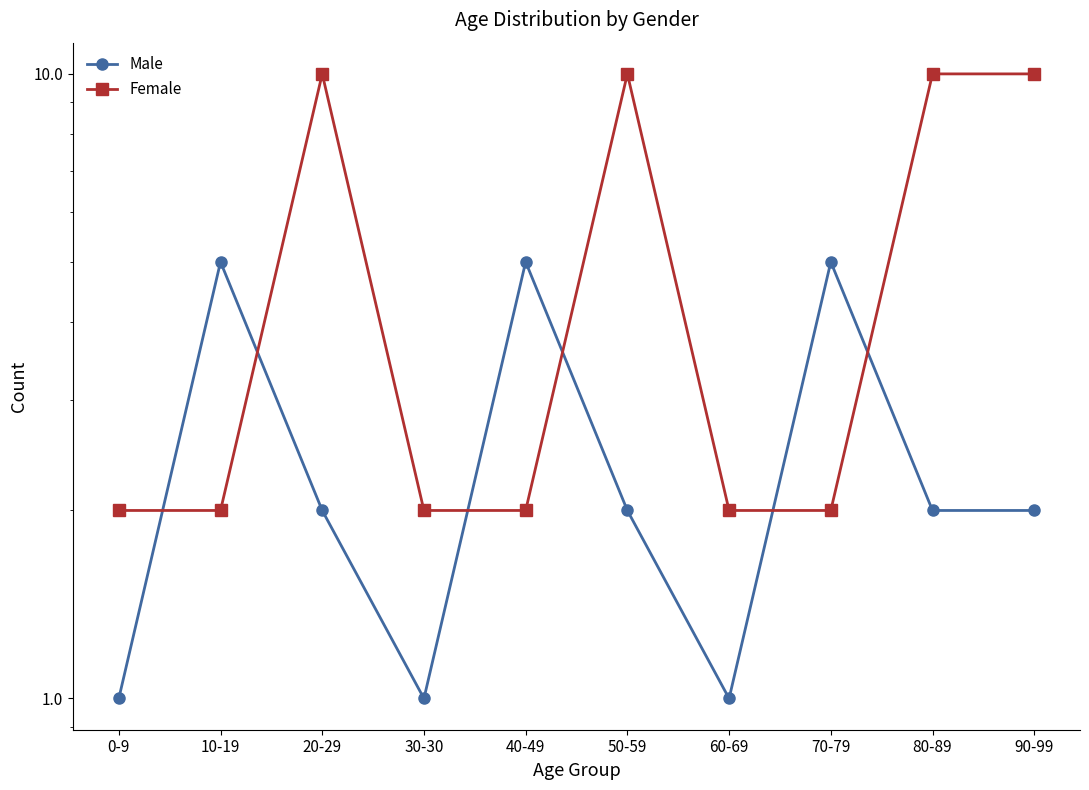

After their last crossing, which series has the higher values: Male or Female?

Female